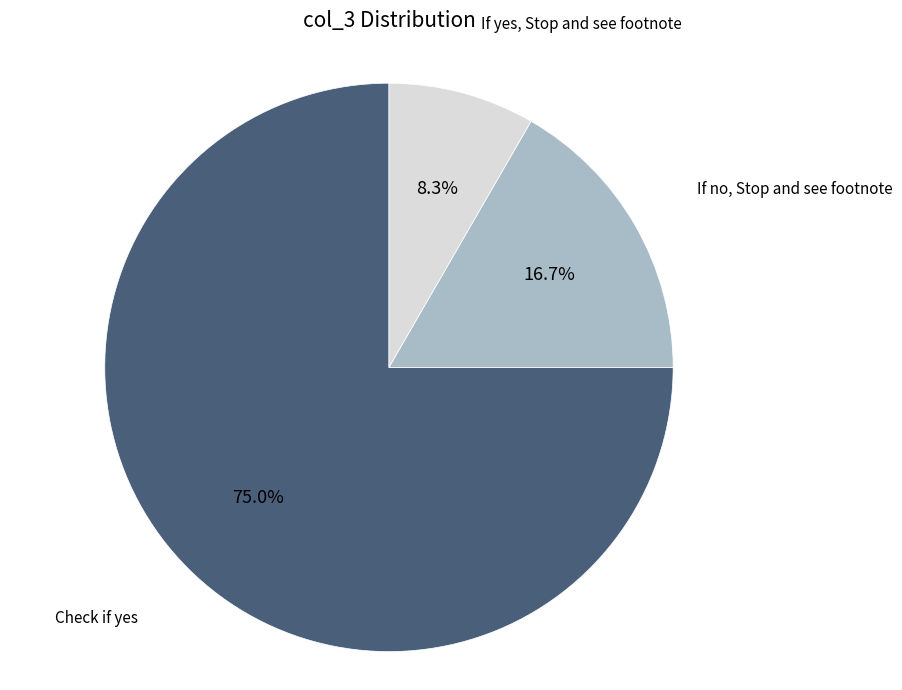

Which has a higher value, If yes, Stop and see footnote or If no, Stop and see footnote?

If no, Stop and see footnote